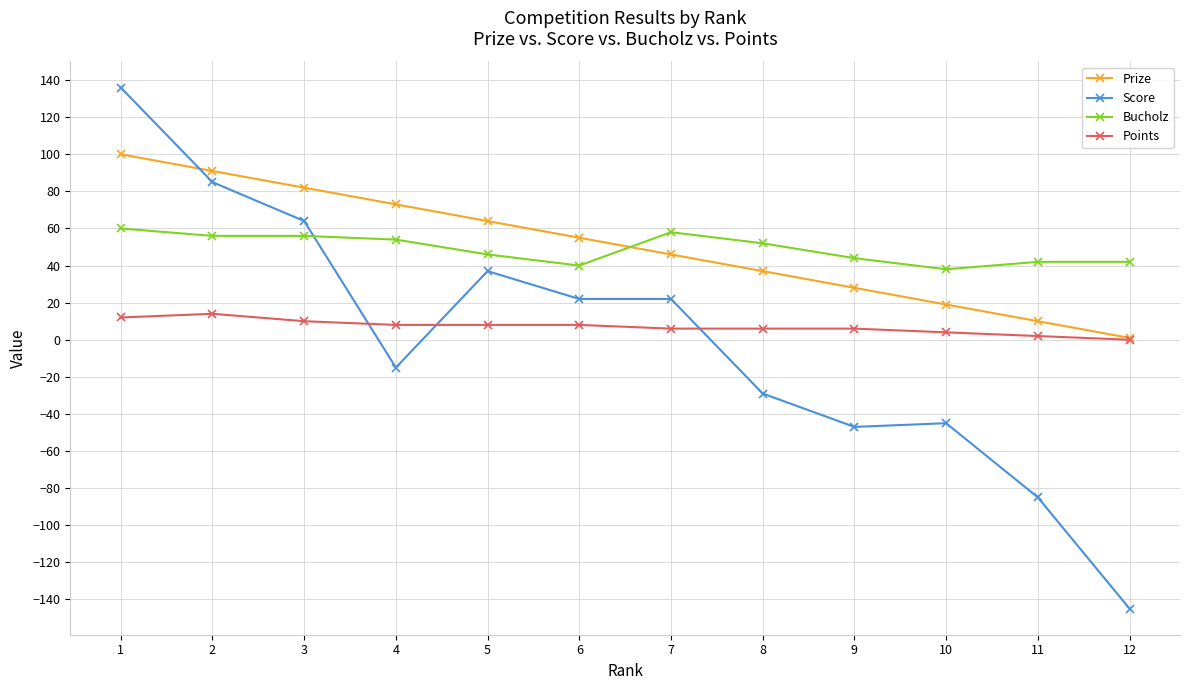

True or false: Prize has more than 1 interior local peaks.

False